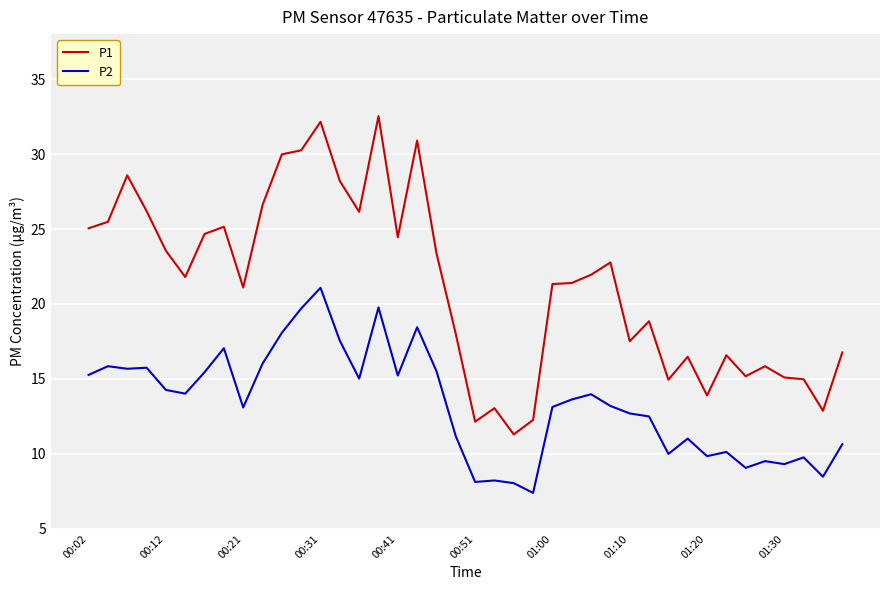

What is the difference between the maximum and minimum values in the P2 series?

13.7